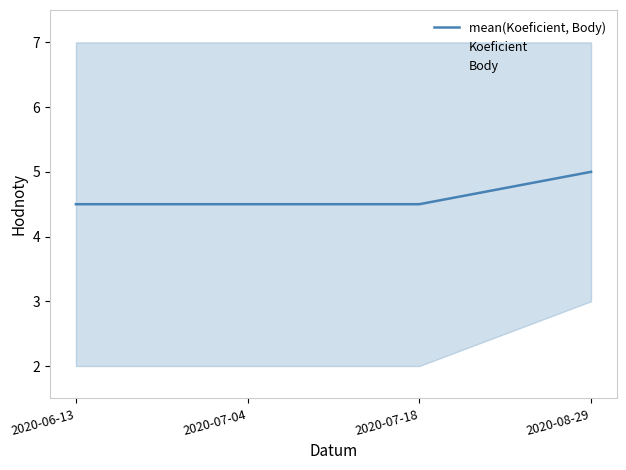

What is the label of the 2nd point from the left?

2020-07-04